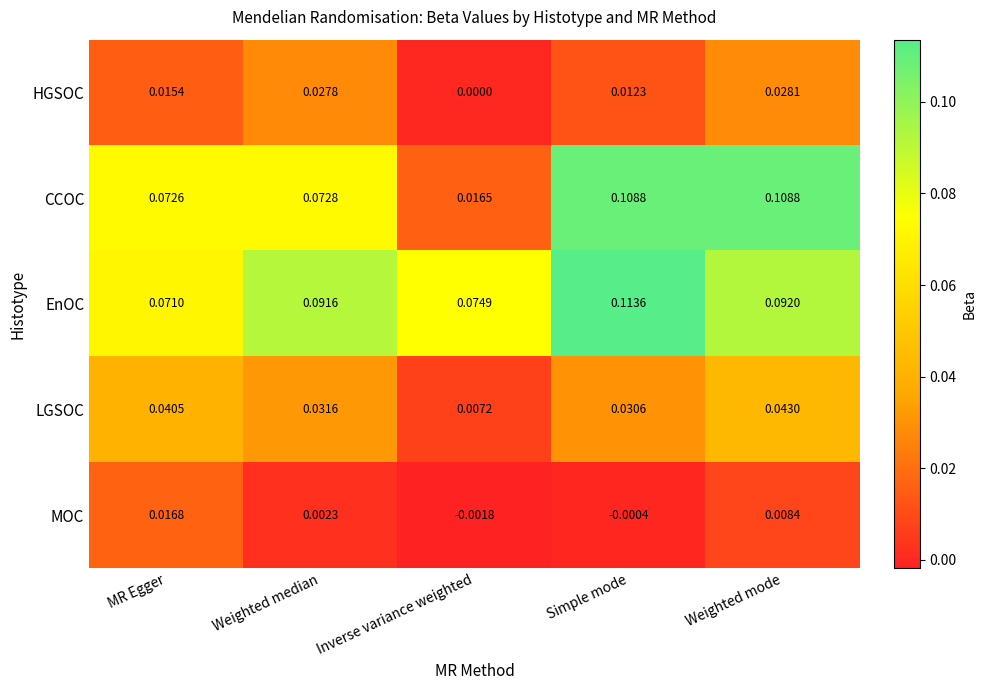

At which category is the sum across all series the highest?

Weighted mode